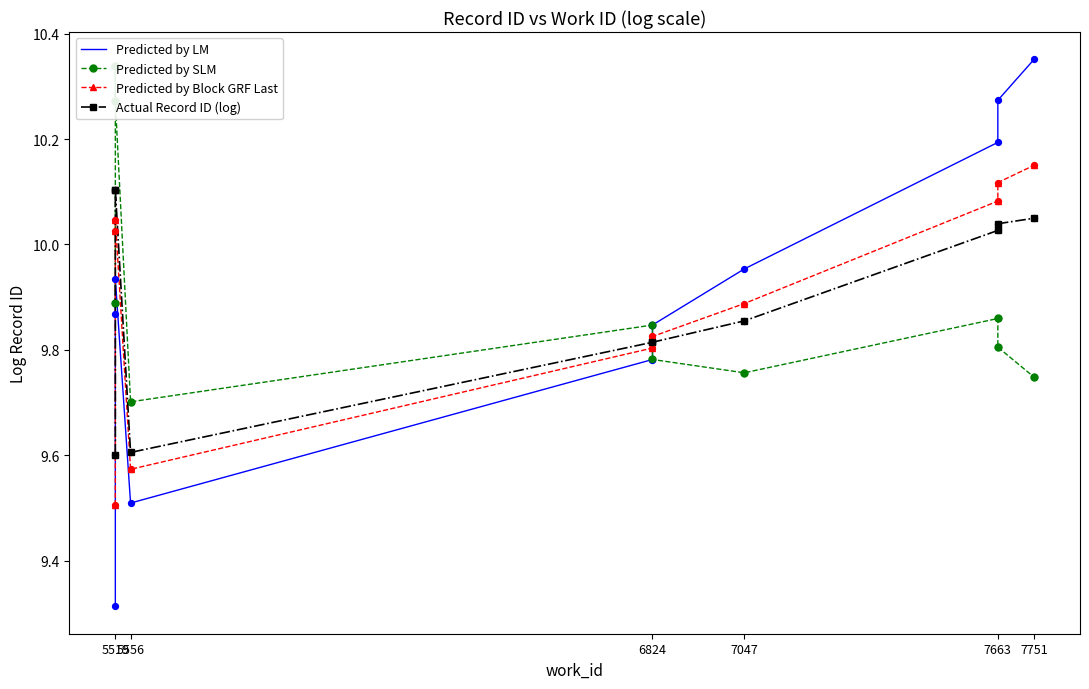

What are all the series names shown in the legend?

Predicted by LM, Predicted by SLM, Predicted by Block GRF Last, Actual Record ID (log)